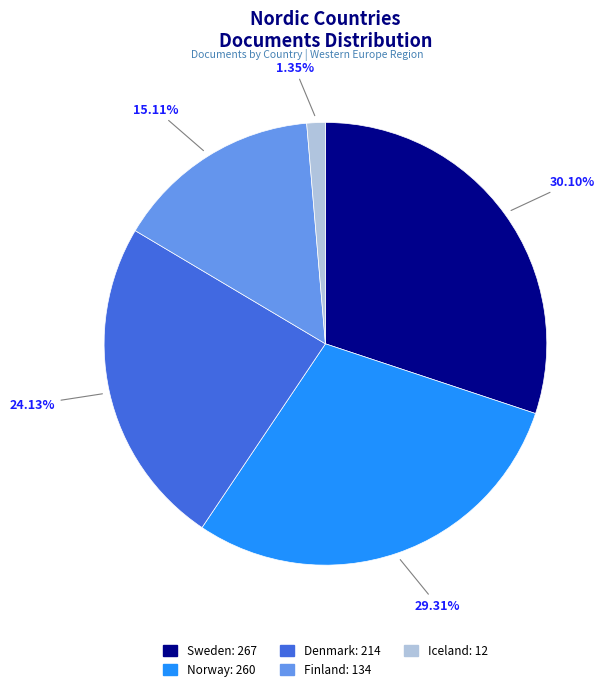

How many slices are in this pie chart?

5